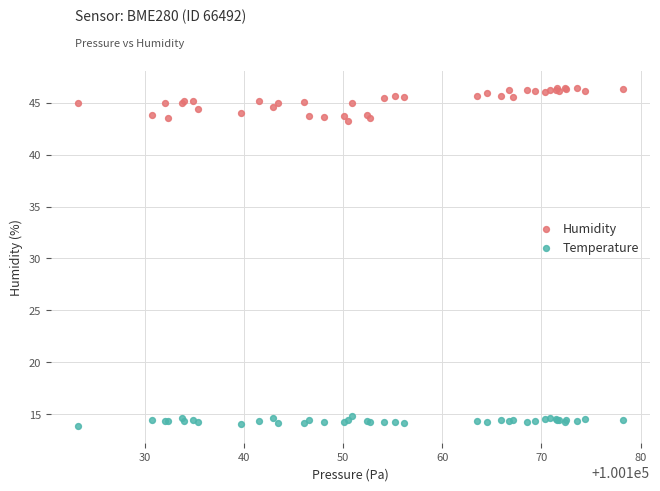

What are all the series names shown in the legend?

Humidity, Temperature